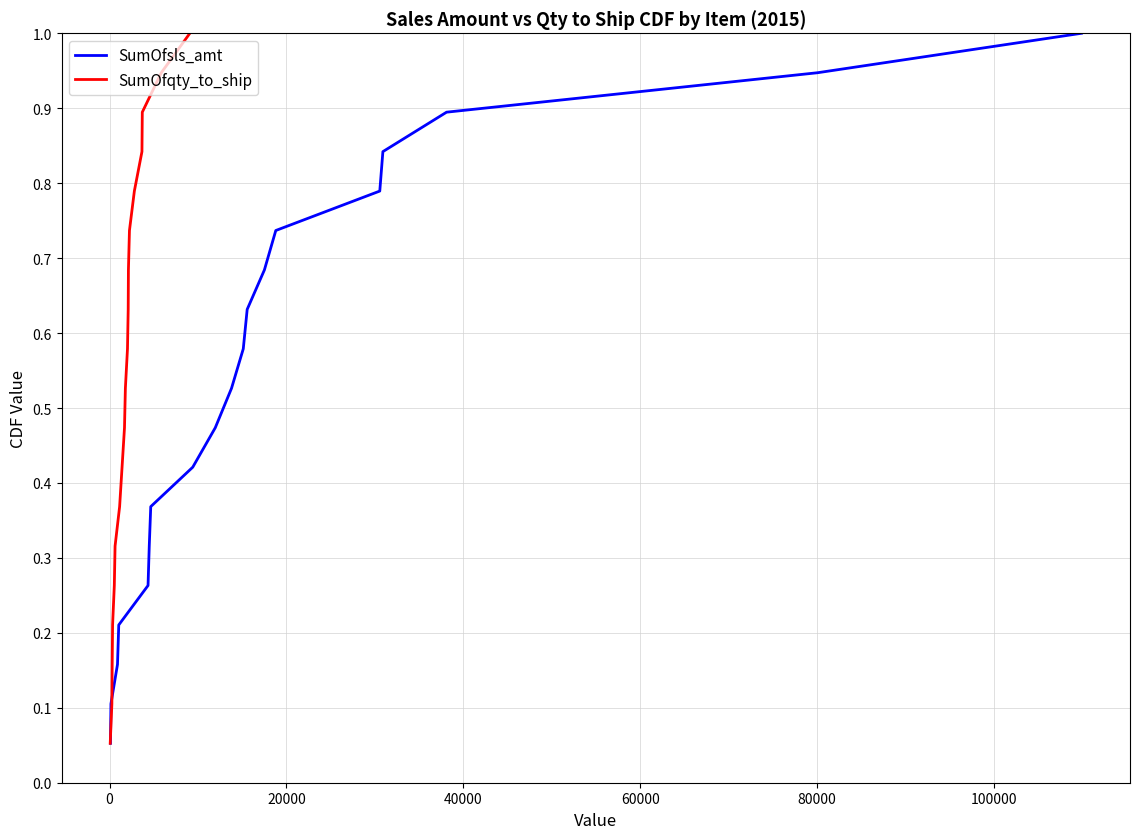

What is the maximum value for SumOfsls_amt?

1.0